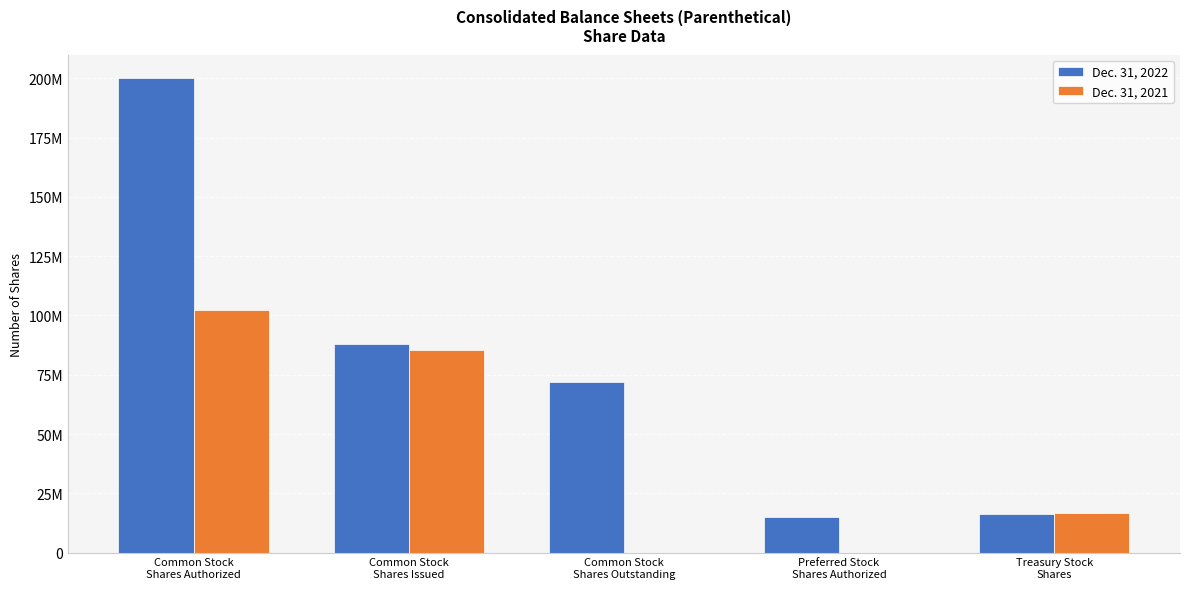

Between Common Stock
Shares Issued and Treasury Stock
Shares, which series saw the biggest shift?

Dec. 31, 2022